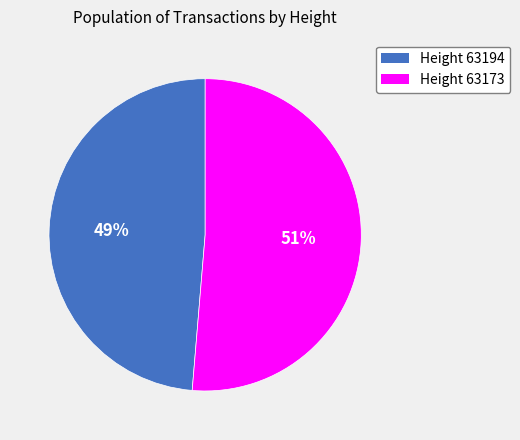

To the nearest percent, what is the average slice percentage?

50%